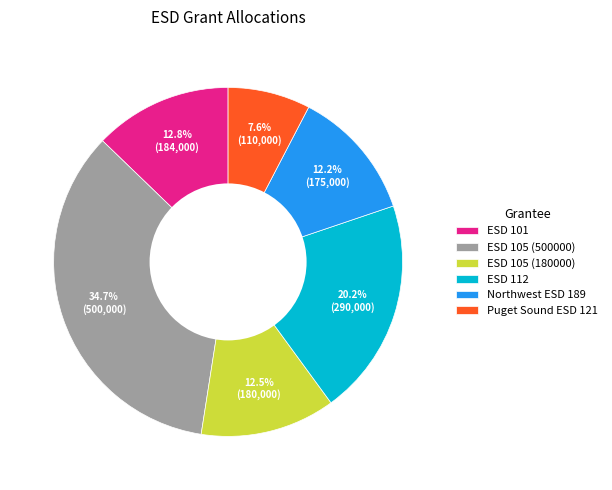

To the nearest percent, what is the difference between the ESD 112 and ESD 105 (180000) slice percentages?

8%